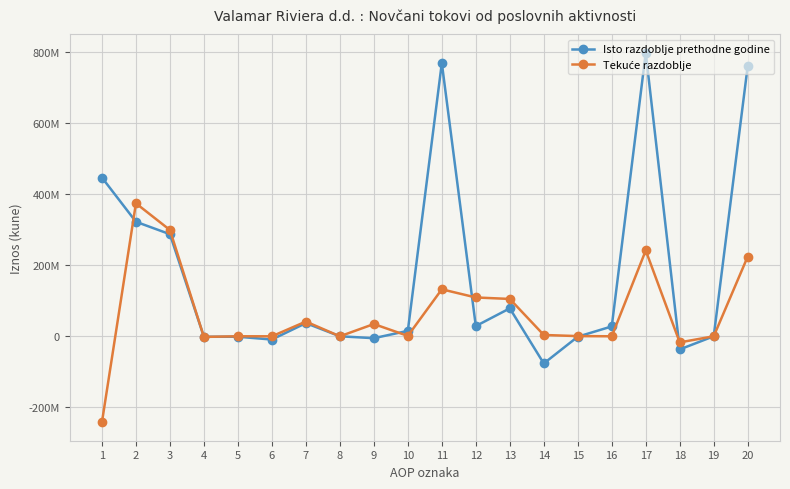

What is the total value across all series at 1?

204568612